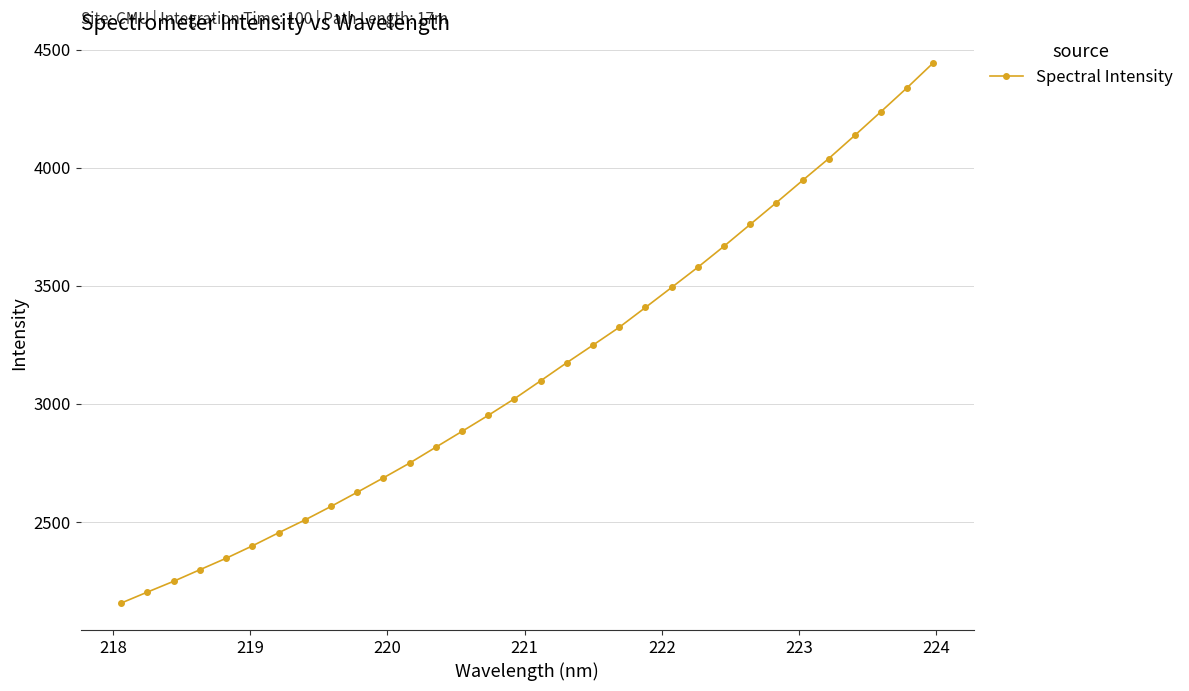

How many data points are above 3097?

16